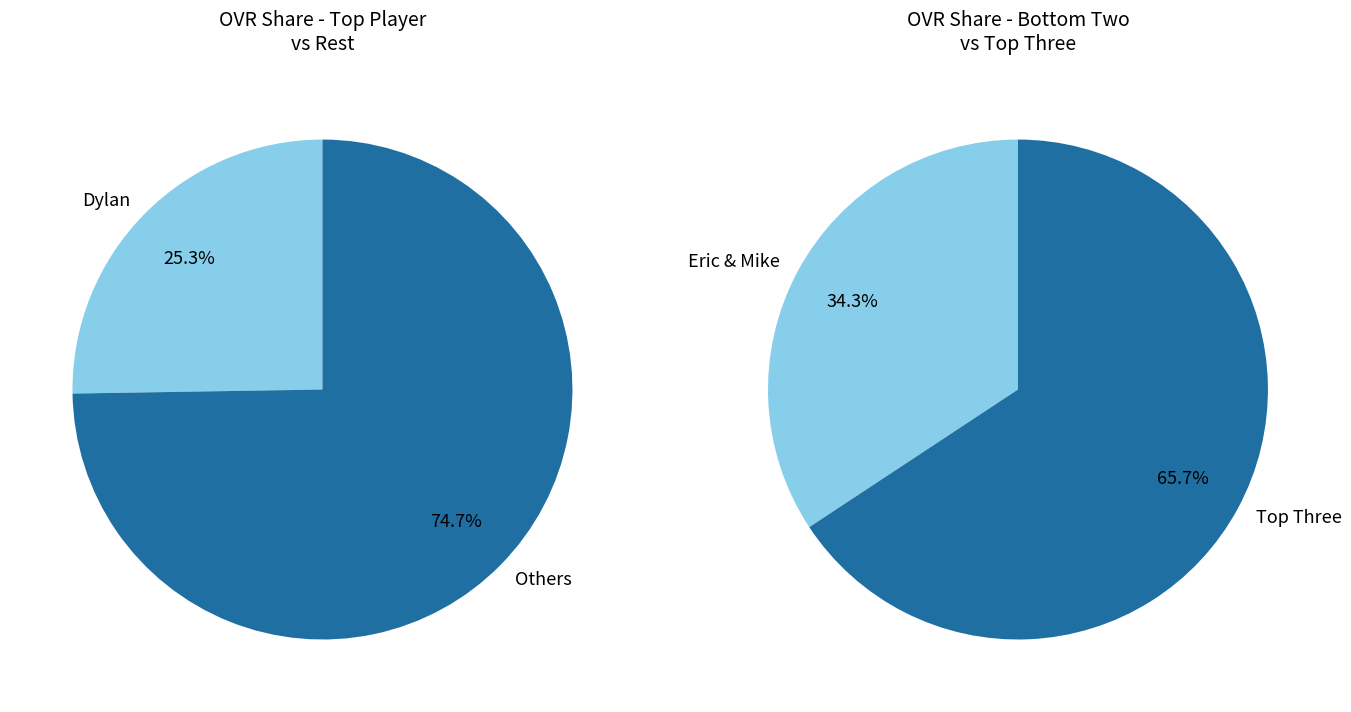

Between Mike and Eric, which is larger?

Eric